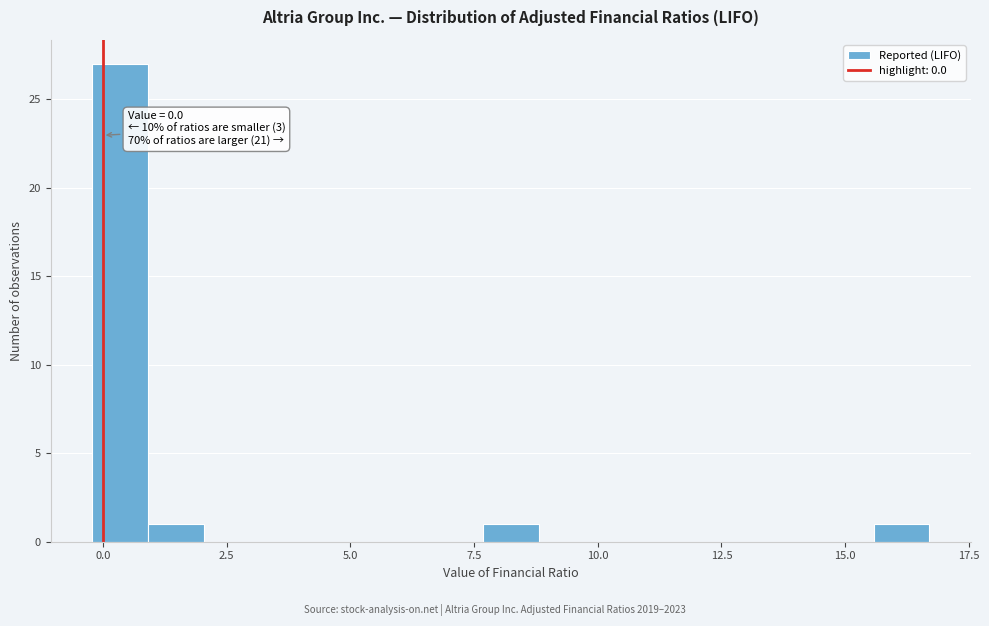

Around what value on the x-axis is the tallest bar? Give the approximate position of its centre, as read against the axis.

0.5